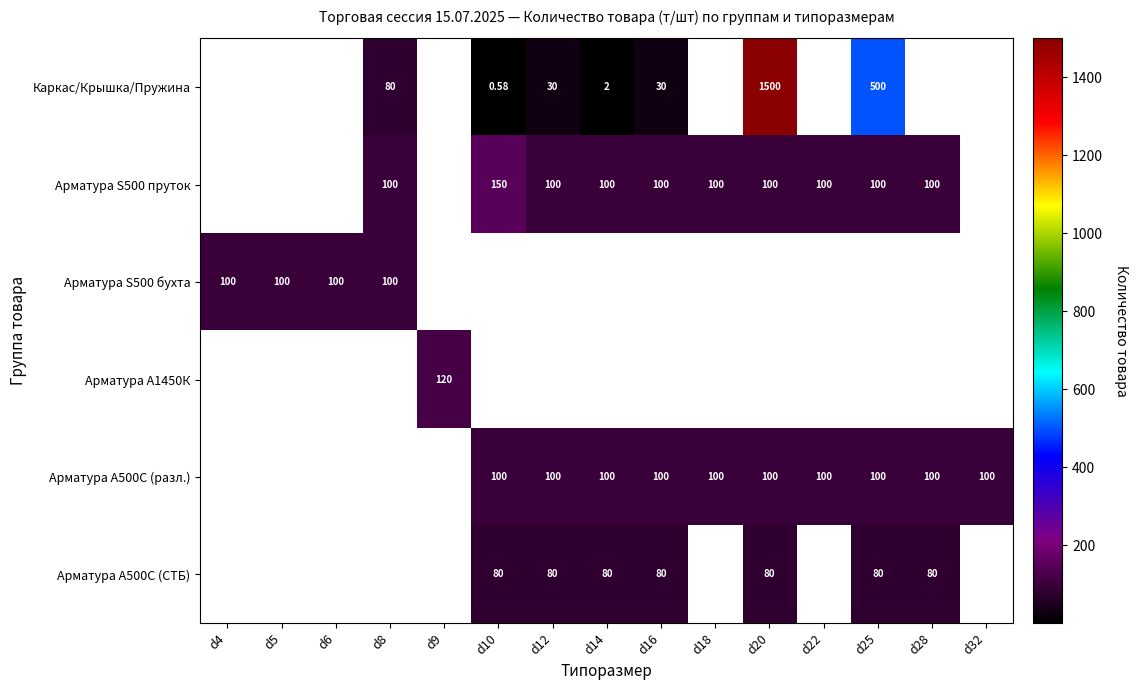

How many categories are shown in the chart?

15